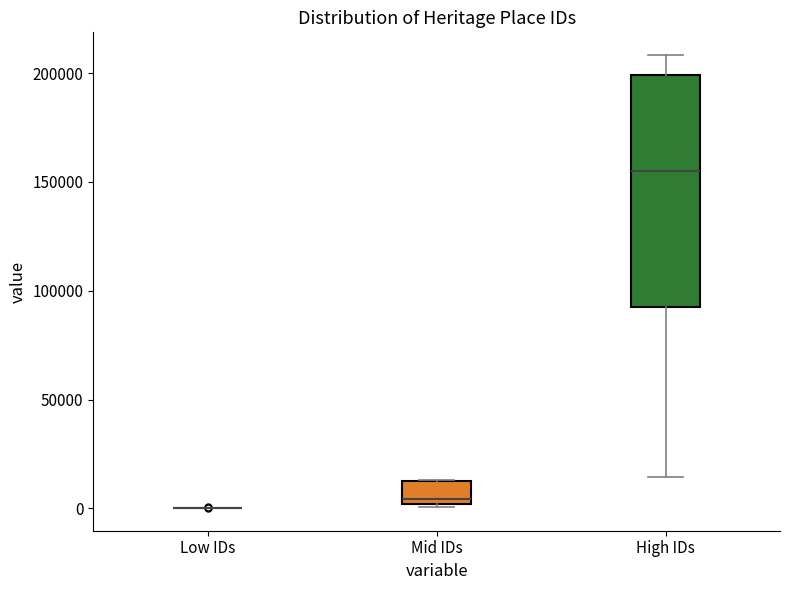

Reading left to right, read every box against the y-axis: the position of its median line, the range the box covers, and the ends of its whiskers. The values are not printed on the chart, so give them approximately, as read against the axis.

Low IDs: box collapsed to a line at 0, whiskers 0 to 0
Mid IDs: median 5000, box 0 to 15000, whiskers 0 to 15000
High IDs: median 155000, box 90000 to 200000, whiskers 15000 to 210000